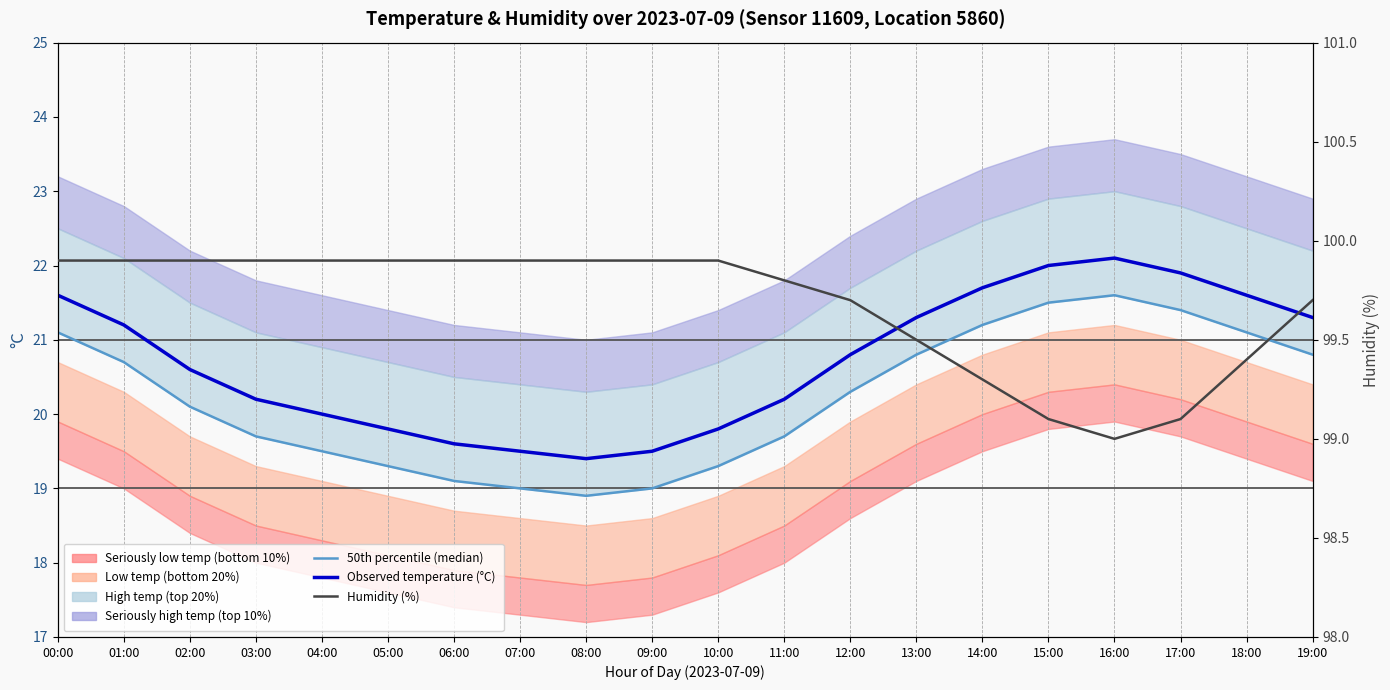

List the labels in order of Median temperature value, smallest first.

08:00, 07:00, 09:00, 06:00, 05:00, 10:00, 04:00, 03:00, 11:00, 02:00, 12:00, 01:00, 13:00, 19:00, 00:00, 18:00, 14:00, 17:00, 15:00, 16:00